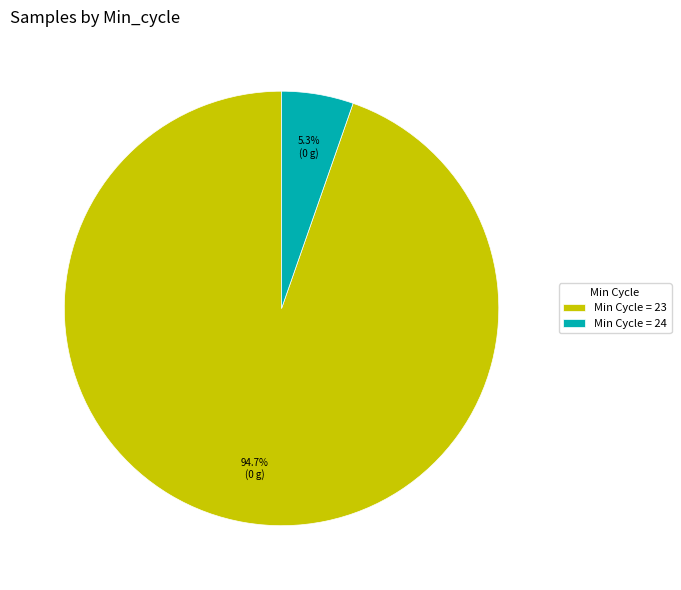

Rank the categories by value from lowest to highest.

Min Cycle = 24, Min Cycle = 23